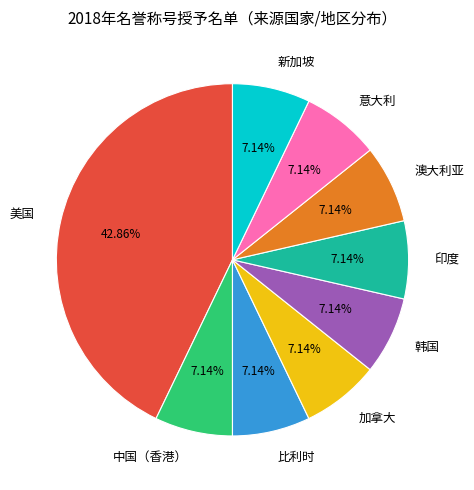

What percentage is the 澳大利亚 slice, to the nearest percent?

7%